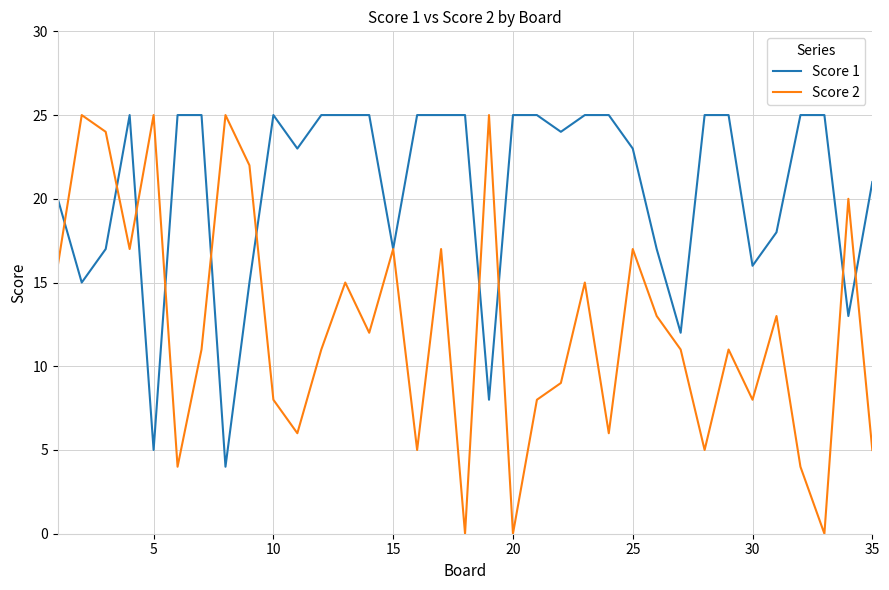

What is the maximum value shown in the chart?

25